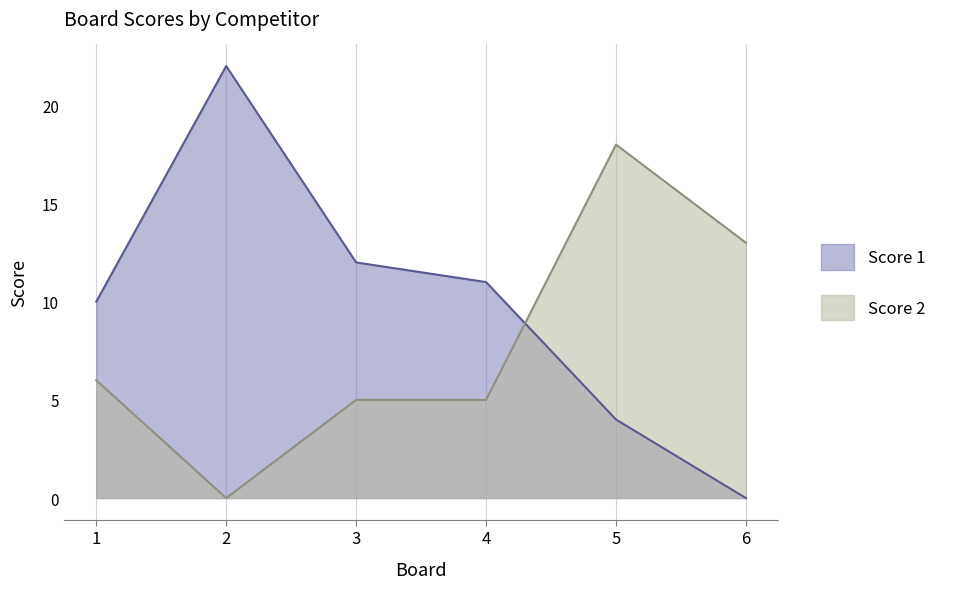

What are all the series names shown in the legend?

Score 1, Score 2